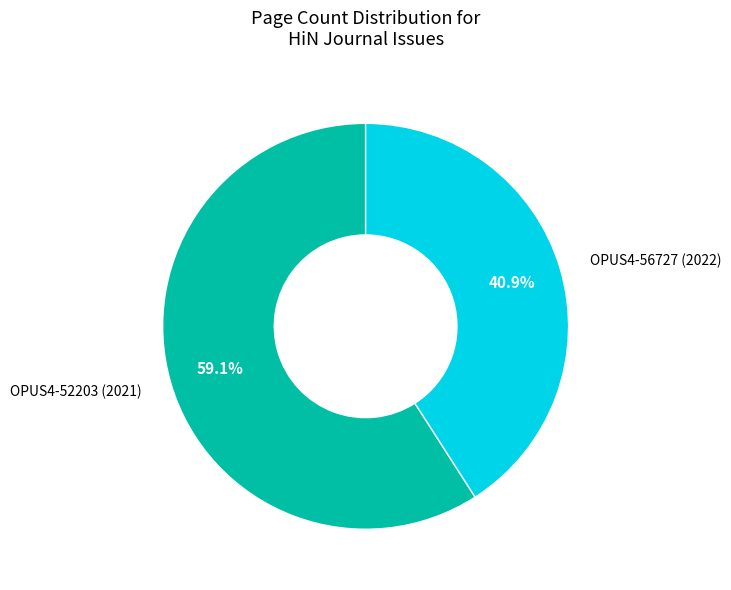

Which has a higher value, OPUS4-56727 (2022) or OPUS4-52203 (2021)?

OPUS4-52203 (2021)